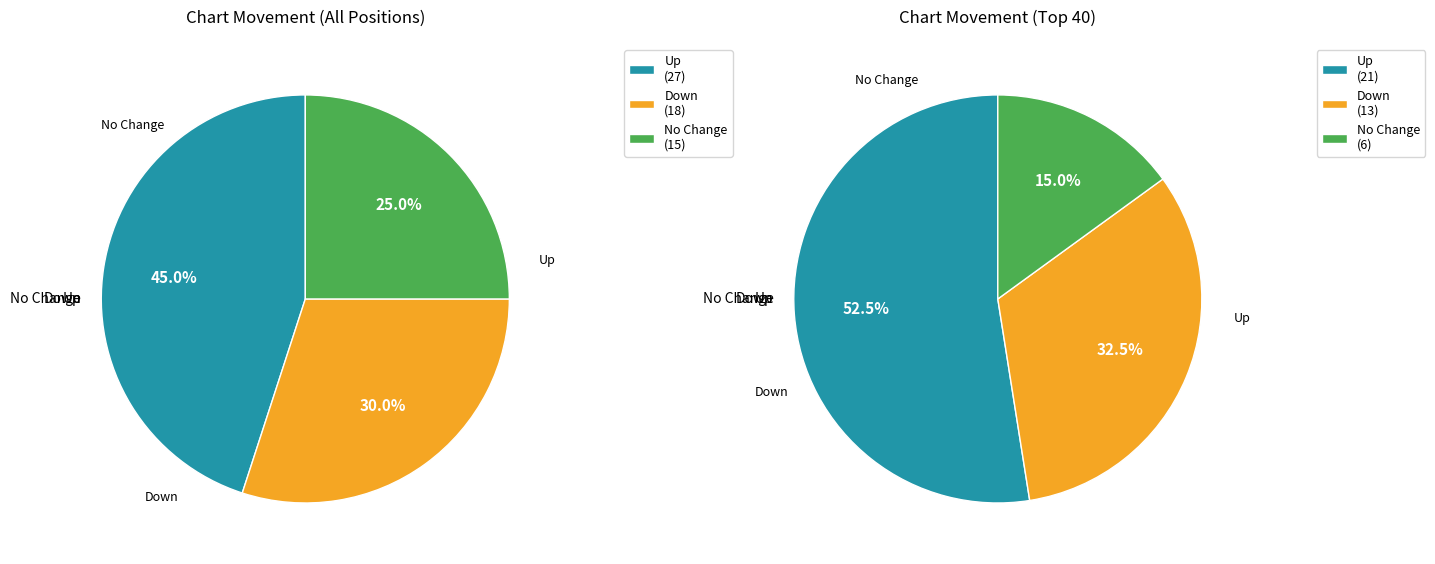

How many slices are in this pie chart?

3